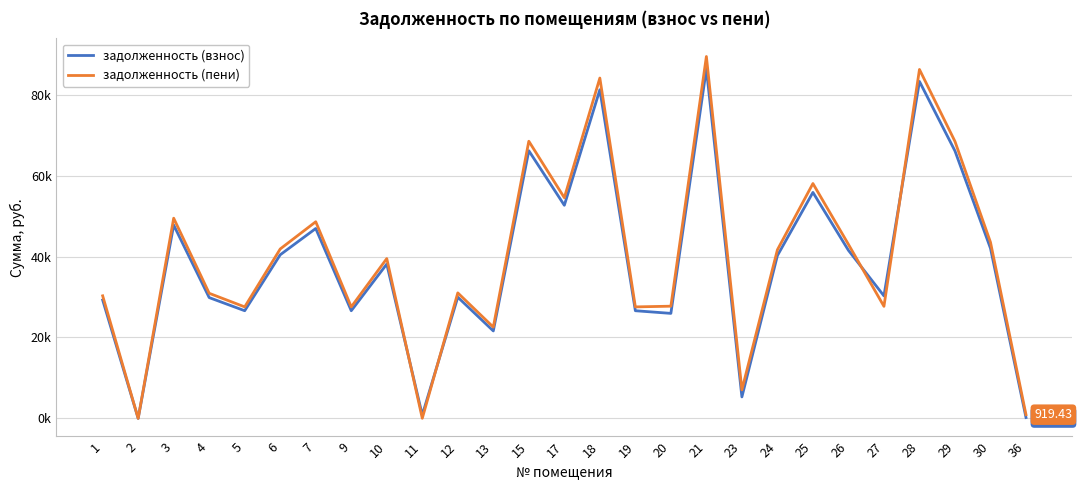

What is the total value across all series at 13?

44180.1